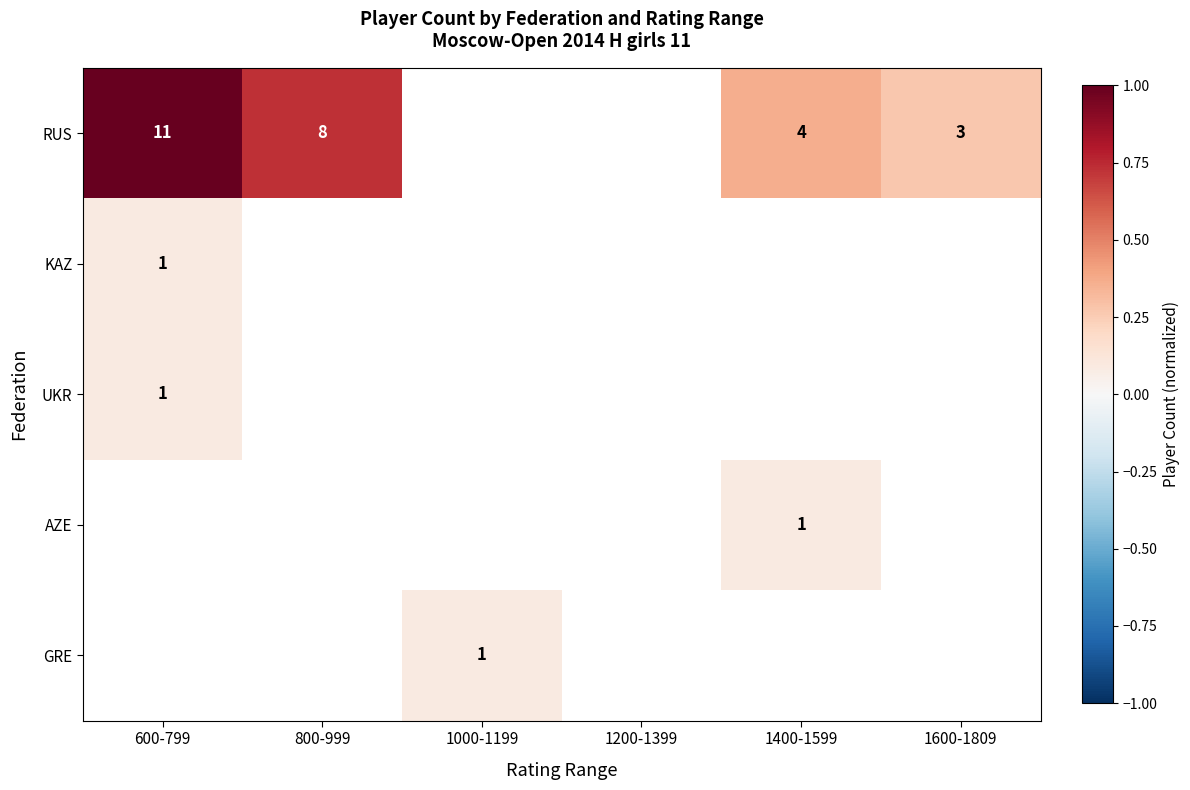

Is it true that GRE equals 0 at 1000-1199?

False